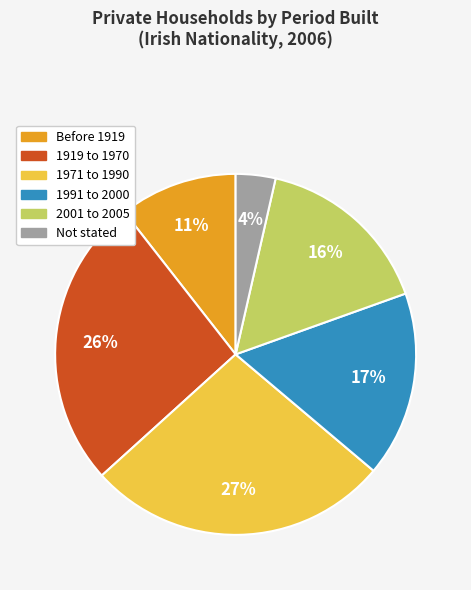

The 1991 to 2000 slice represents 17% of the pie. True or false?

True